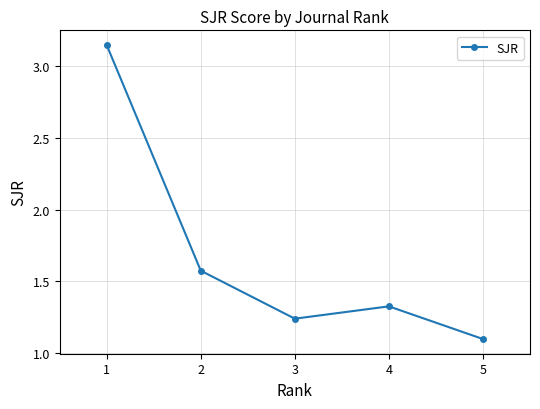

What is the sum of the values at 3 and 4?

2.6